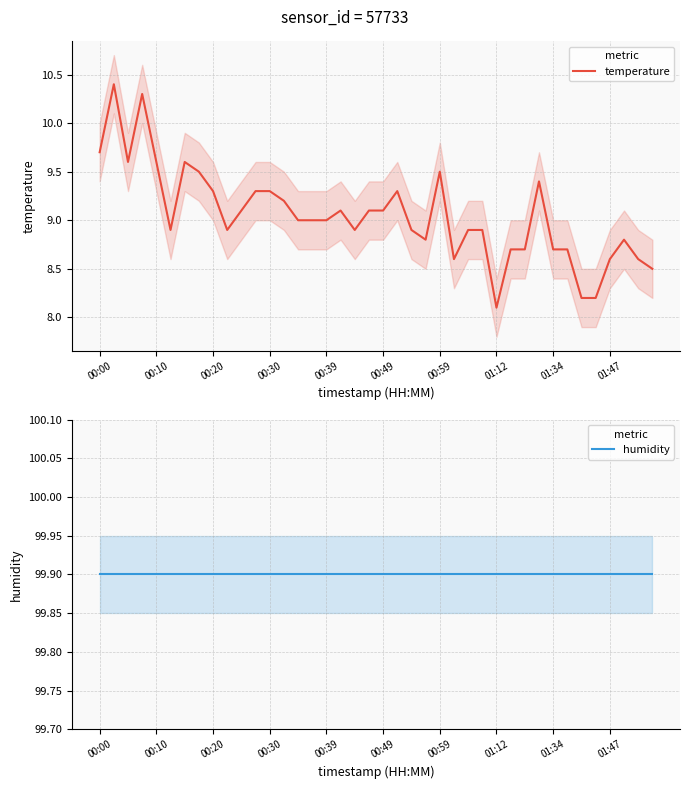

What is the minimum value for temperature?

8.1